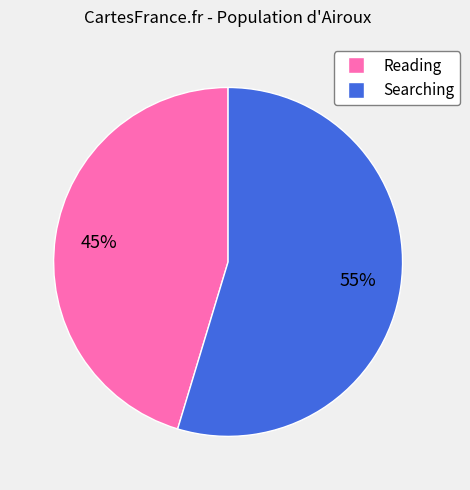

Rank the categories by value from highest to lowest.

Searching, Reading